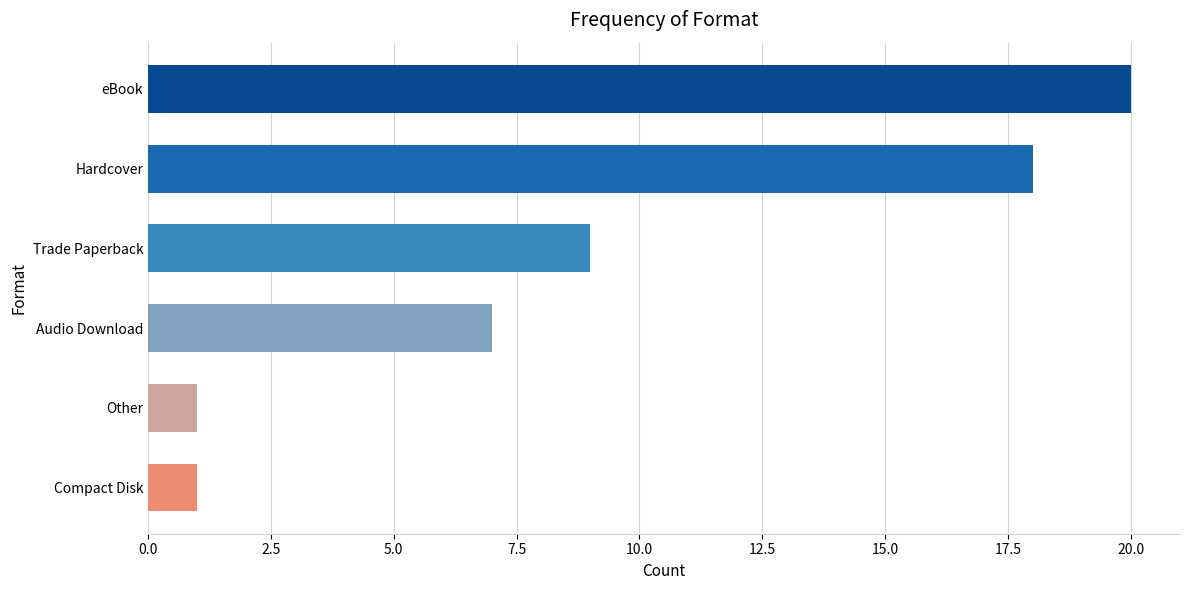

At which category does the chart reach its peak across all series?

eBook